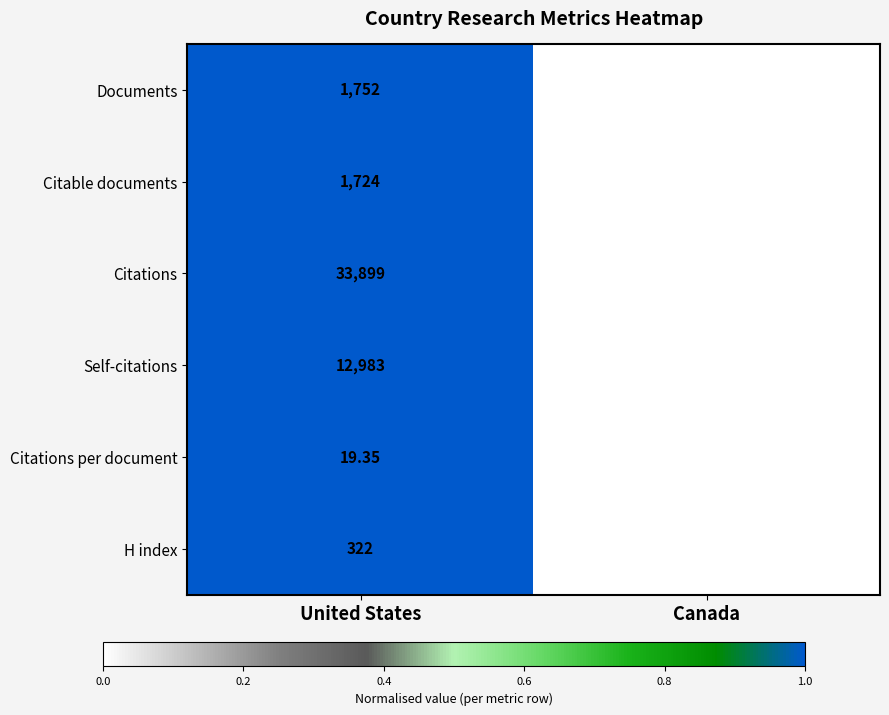

At which label is H index closest to 229?

Canada